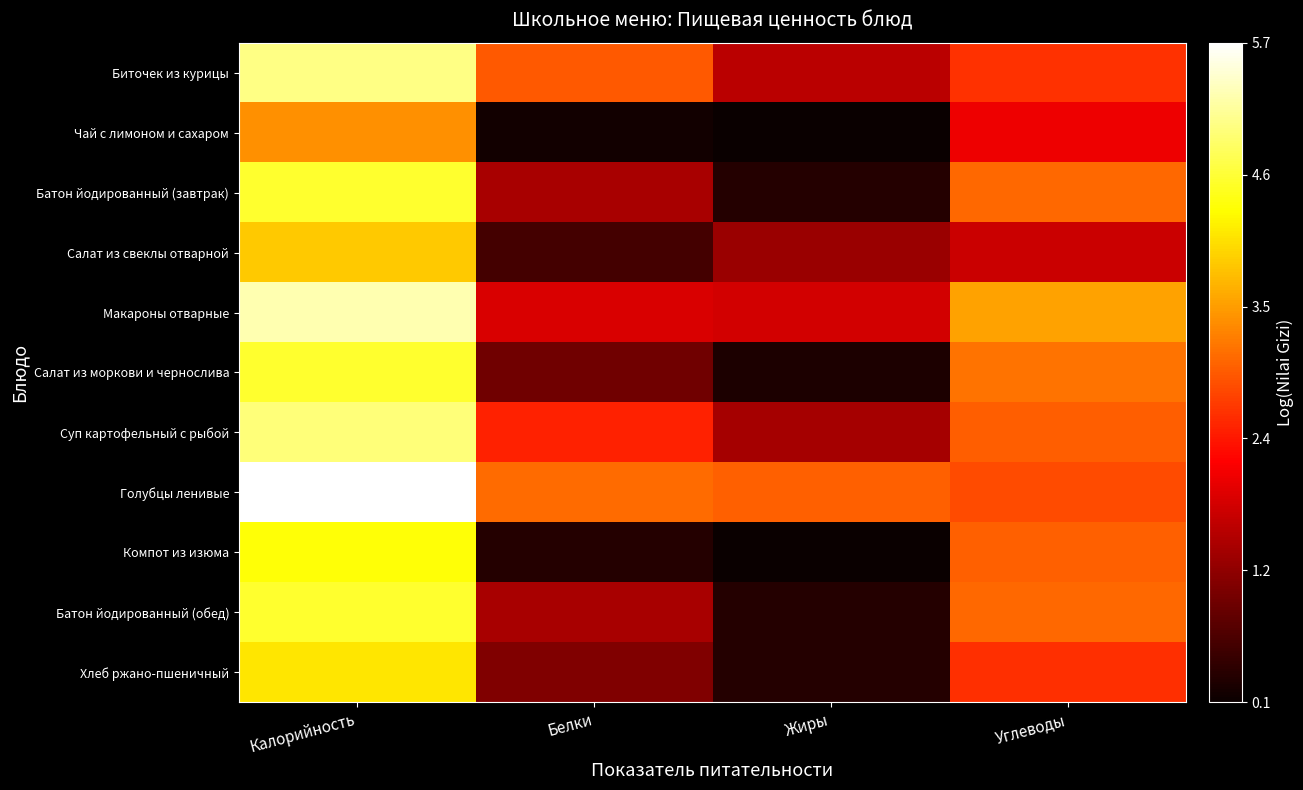

Where is Макароны отварные nearest to the value 3?

Углеводы